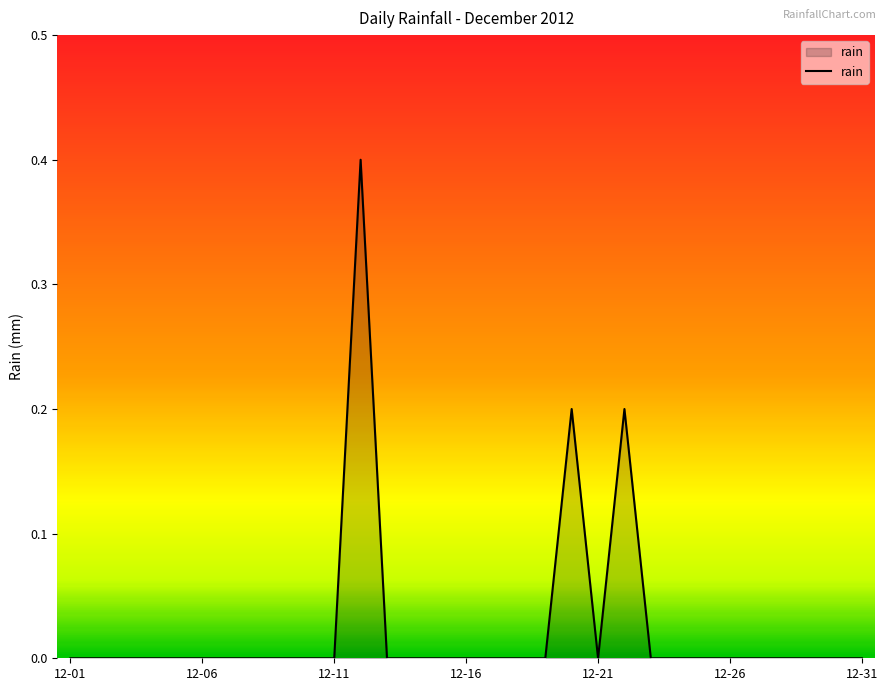

What is the difference between the maximum and minimum values?

0.4